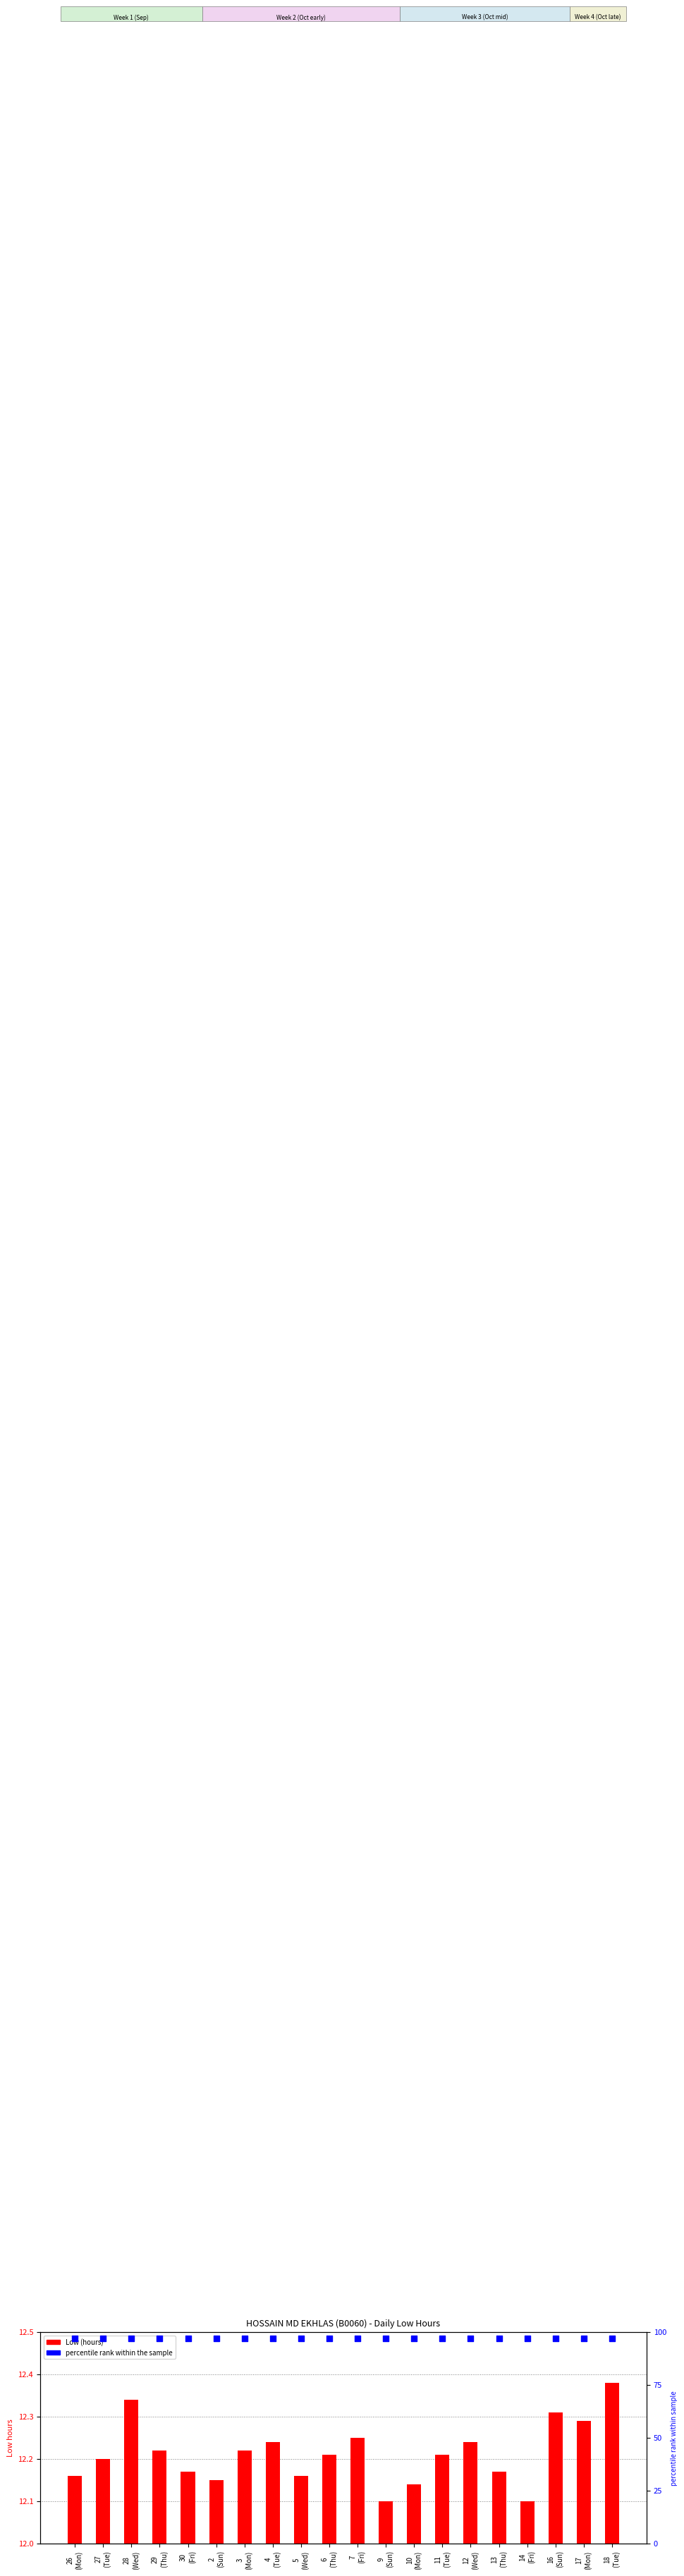

Which series has the largest total across all categories?

percentile rank within the sample